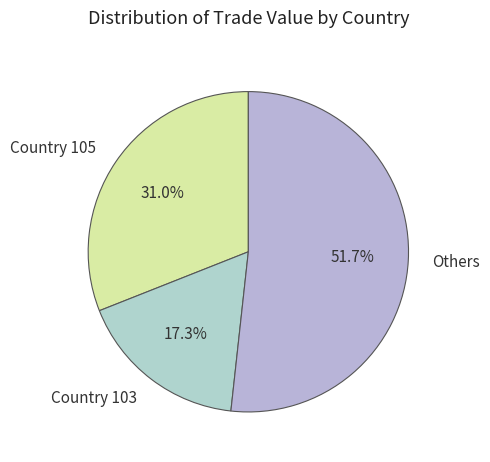

How many slices are in this pie chart?

3